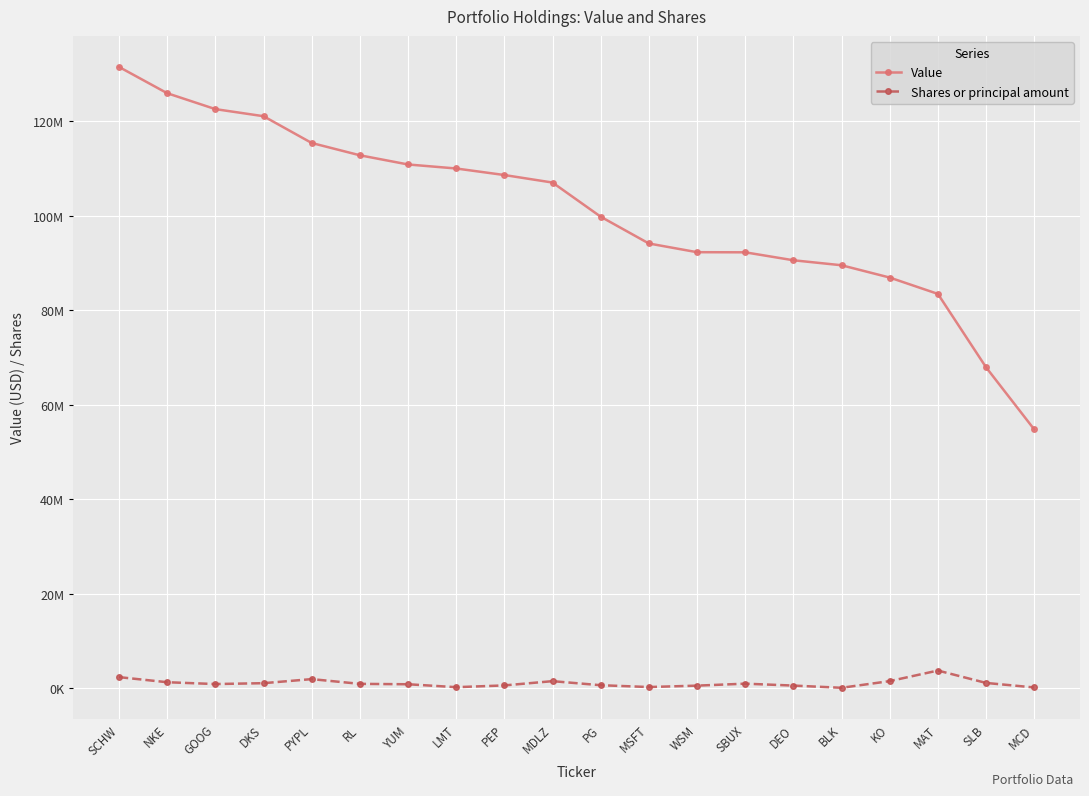

True or false: Shares or principal amount and Value cross at least once.

False